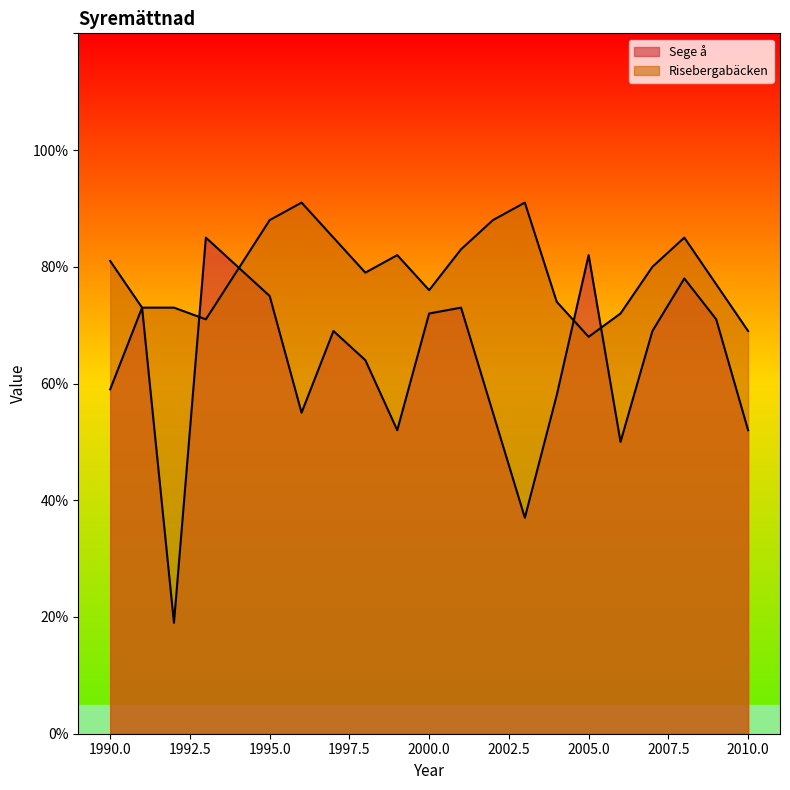

The Risebergabäcken series shows 41 at 1993. True or false?

False